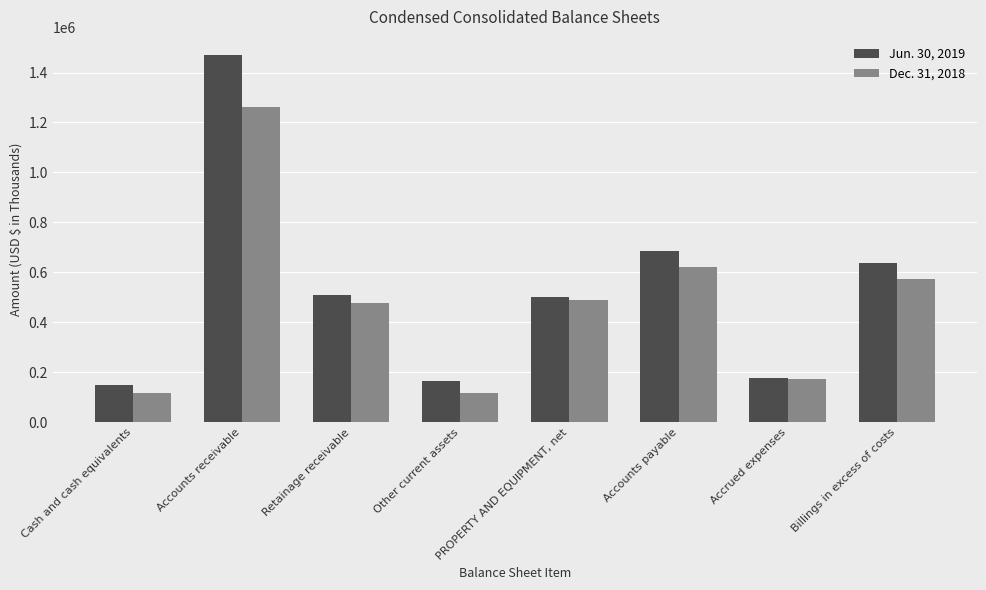

What is the spread (max minus min) of values at Cash and cash equivalents?

33806